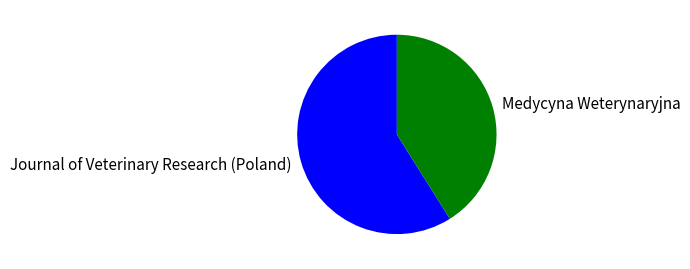

How many slices are in this pie chart?

2